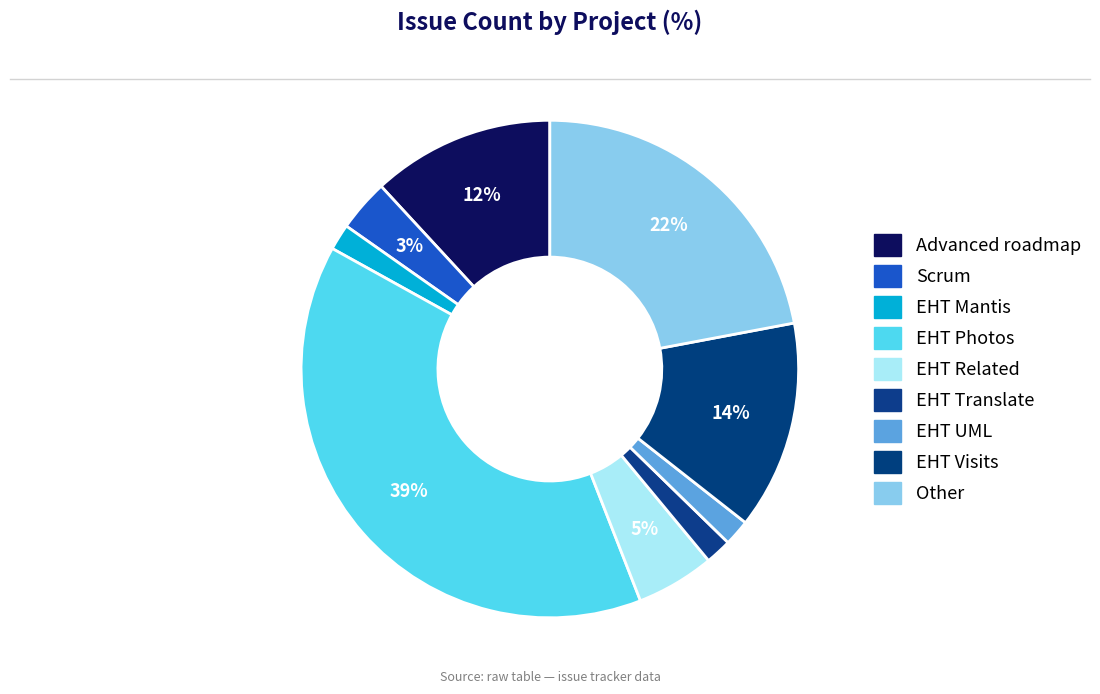

Is there a majority slice in this chart?

No